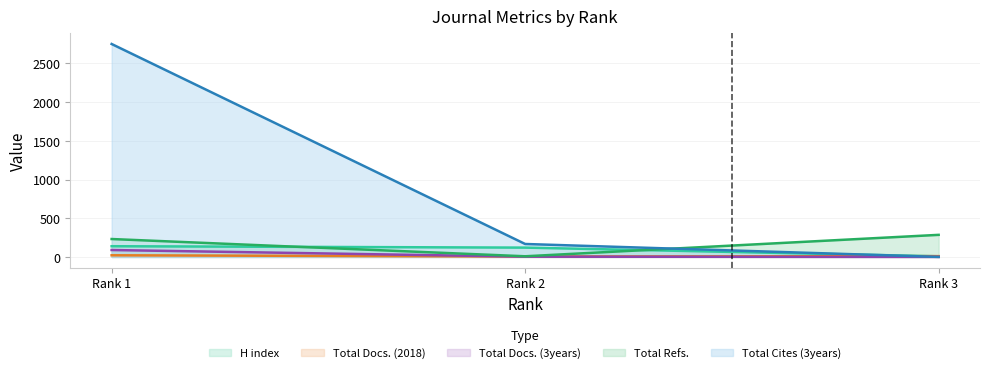

Which label corresponds to the smallest value in the chart?

Rank 3